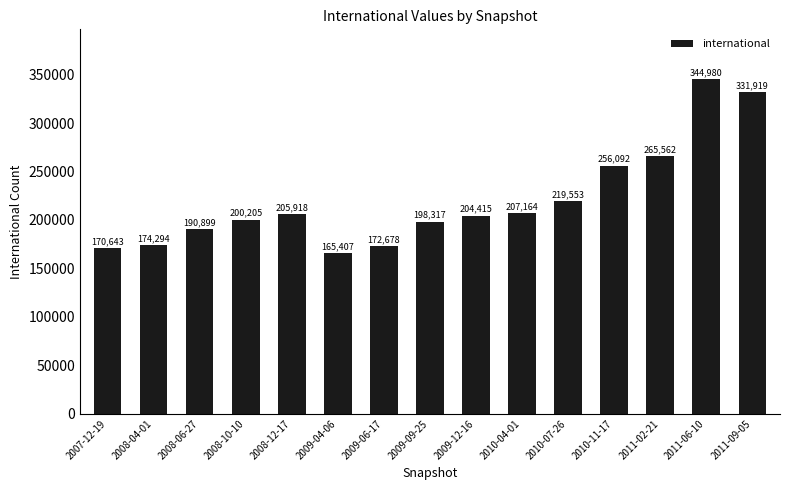

What is the average value?

220536